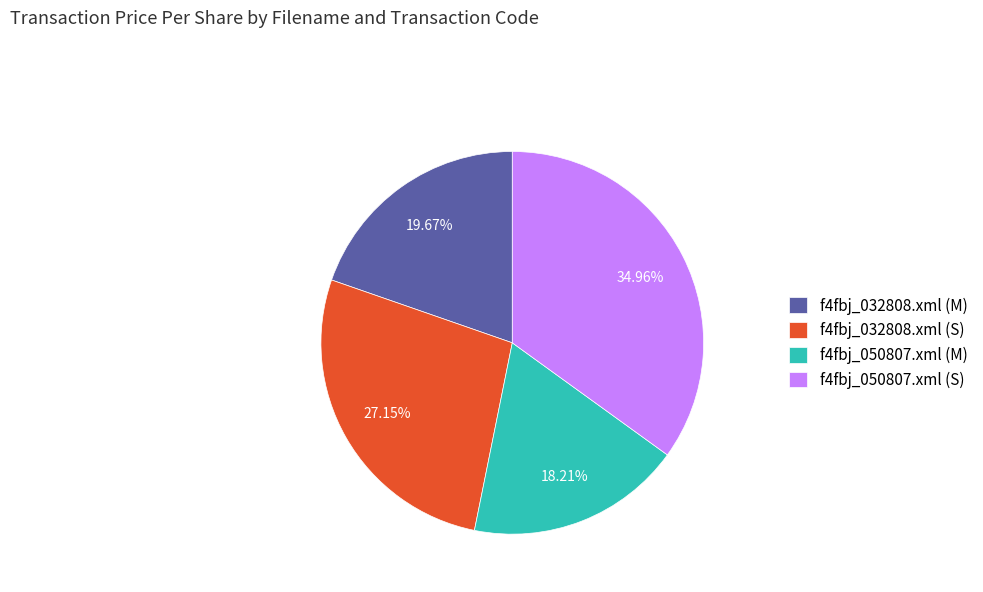

To the nearest percent, what is the average slice percentage?

25%